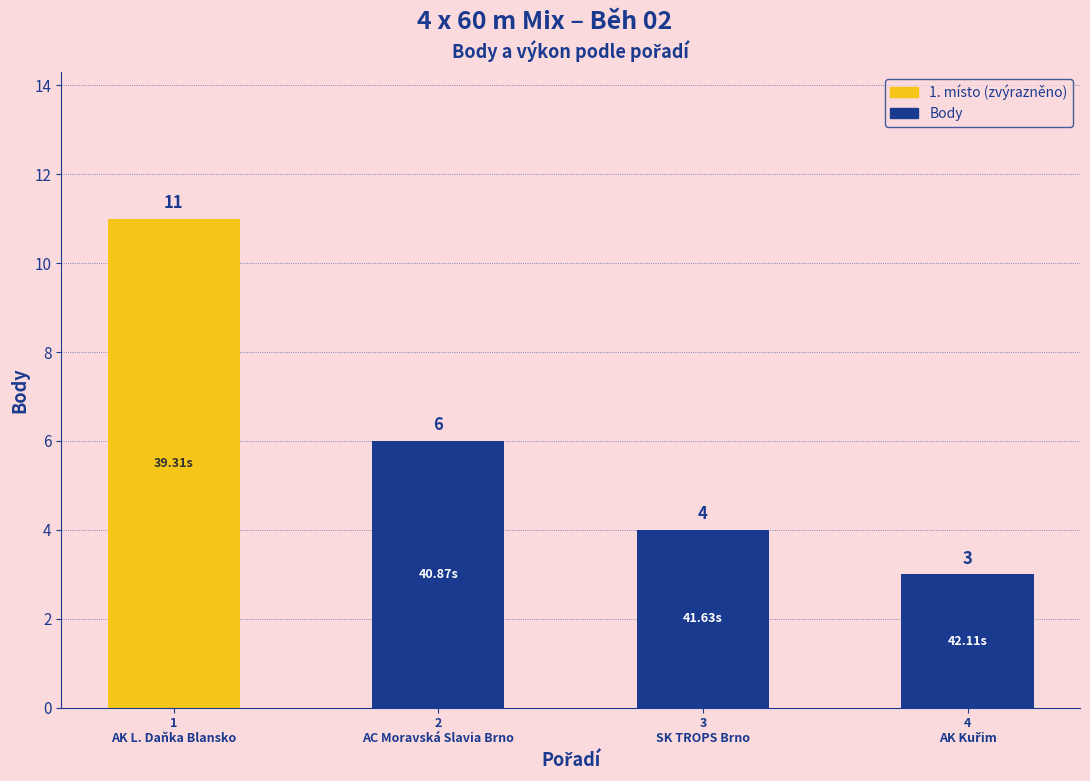

What is the average value?

6